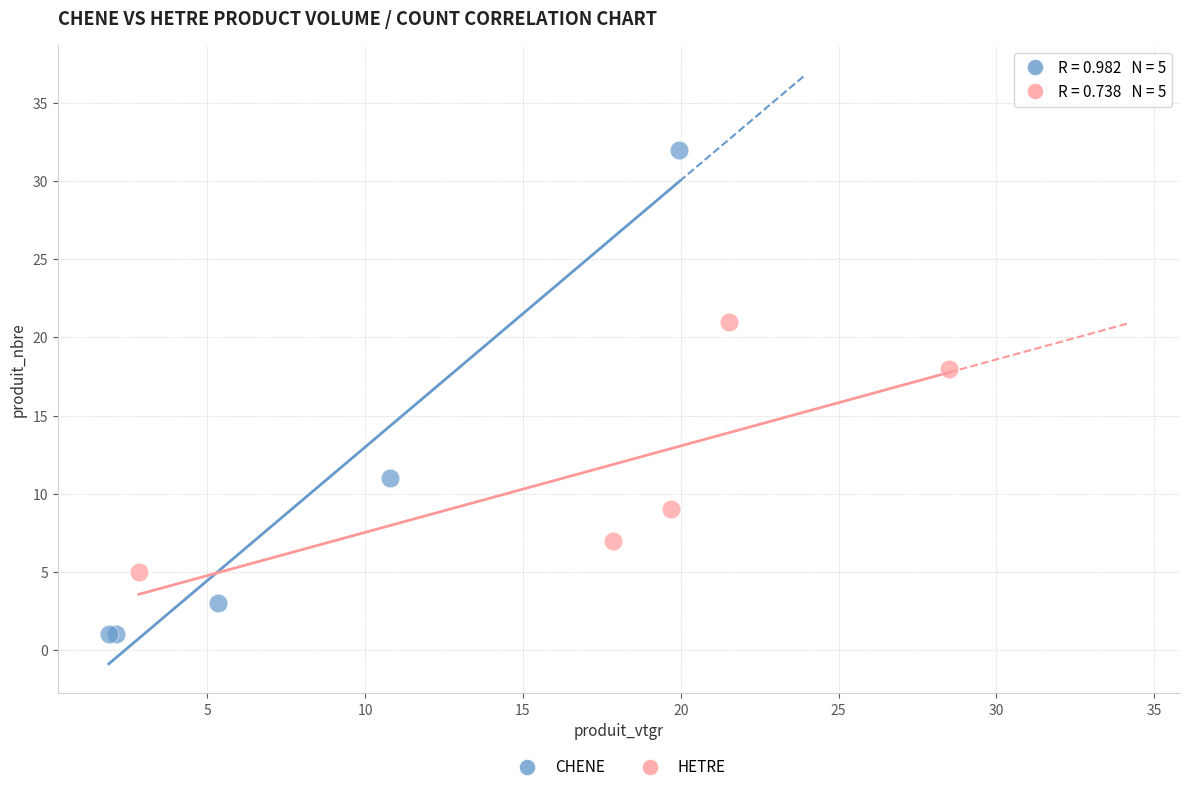

Which series reaches the minimum Y coordinate?

CHENE